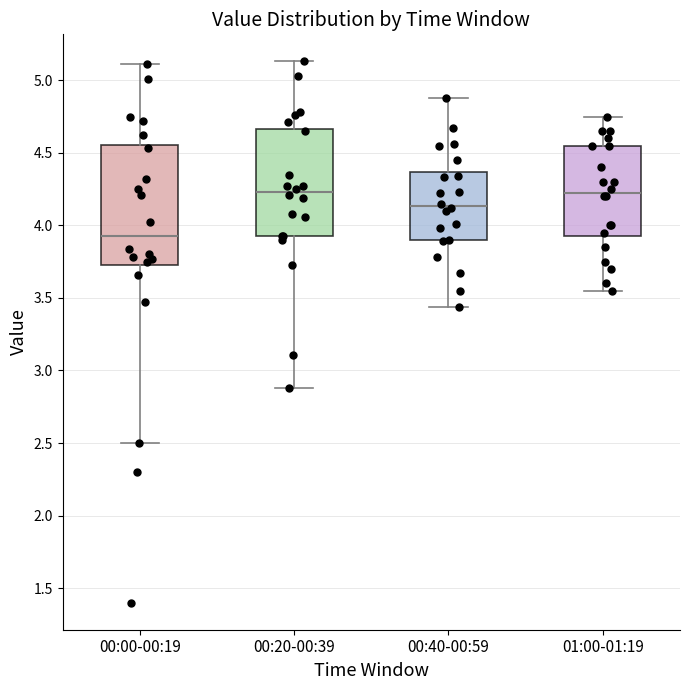

Reading left to right, transcribe this box plot: for each box, give where its median line is, the range the box spans, and where its two whiskers end, as read against the y-axis. The values are not printed on the chart, so give them approximately, as read against the axis.

00:00-00:19: median 3.95, box 3.75 to 4.55, whiskers 2.50 to 5.10
00:20-00:39: median 4.25, box 3.95 to 4.65, whiskers 2.90 to 5.15
00:40-00:59: median 4.15, box 3.90 to 4.35, whiskers 3.45 to 4.90
01:00-01:19: median 4.25, box 3.95 to 4.55, whiskers 3.55 to 4.75